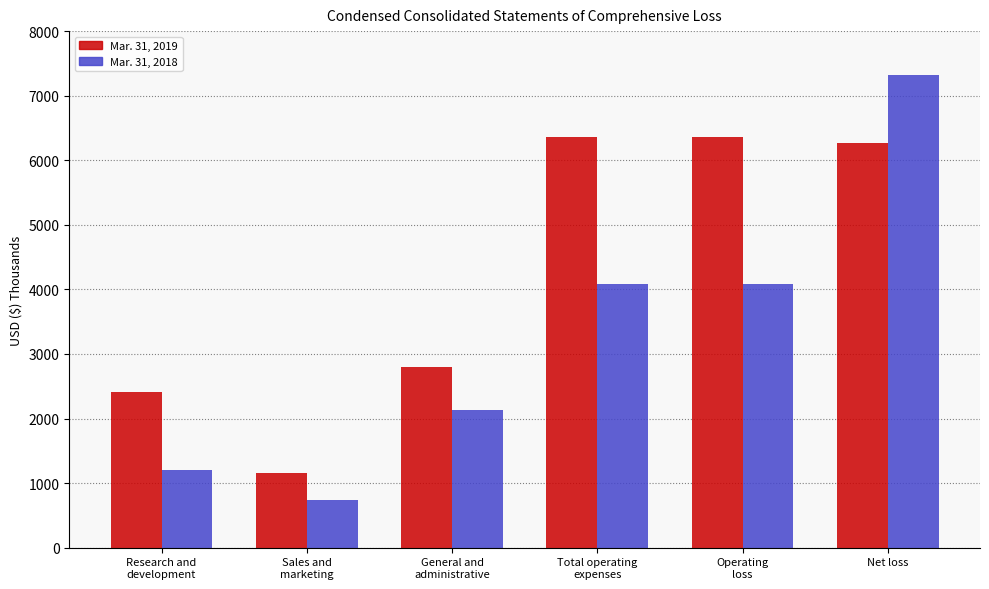

Which series has the largest range (max minus min)?

Mar. 31, 2018